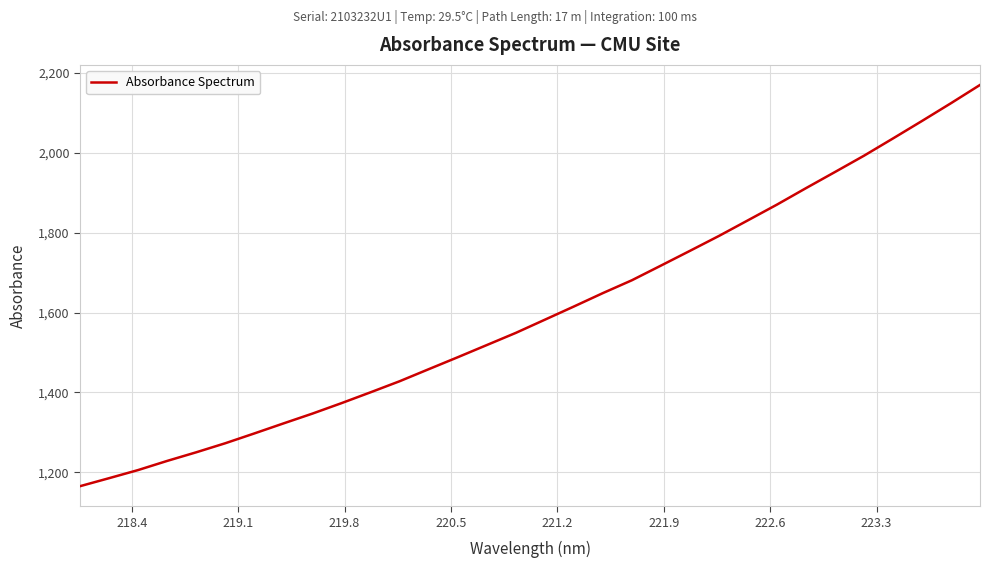

What is the minimum value shown in the chart?

1165.3